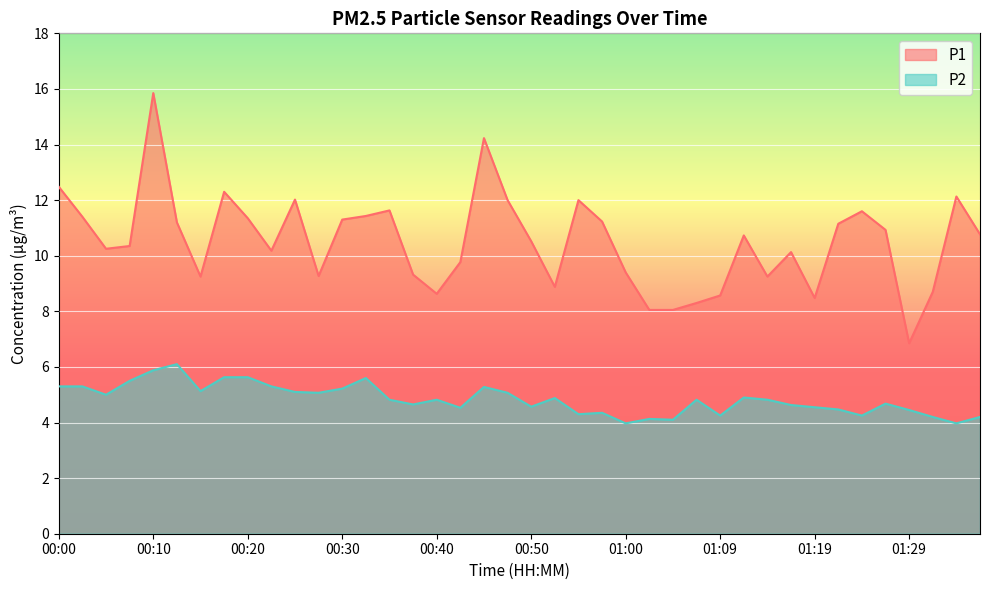

What is the maximum value for P2?

6.1